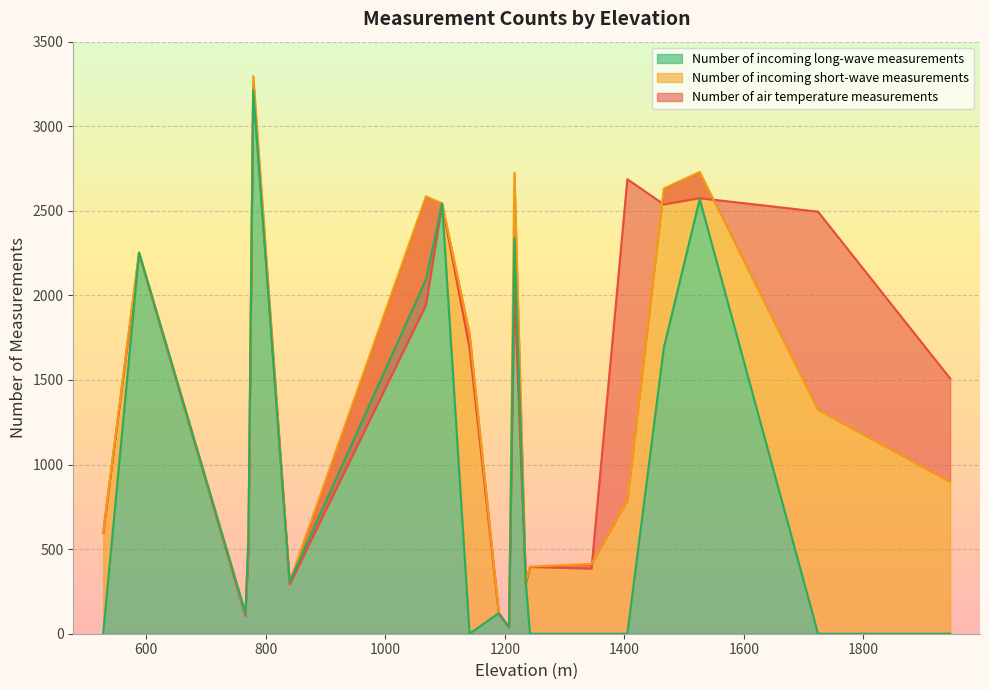

True or false: Number of air temperature measurements has more than 1 interior local peaks.

True